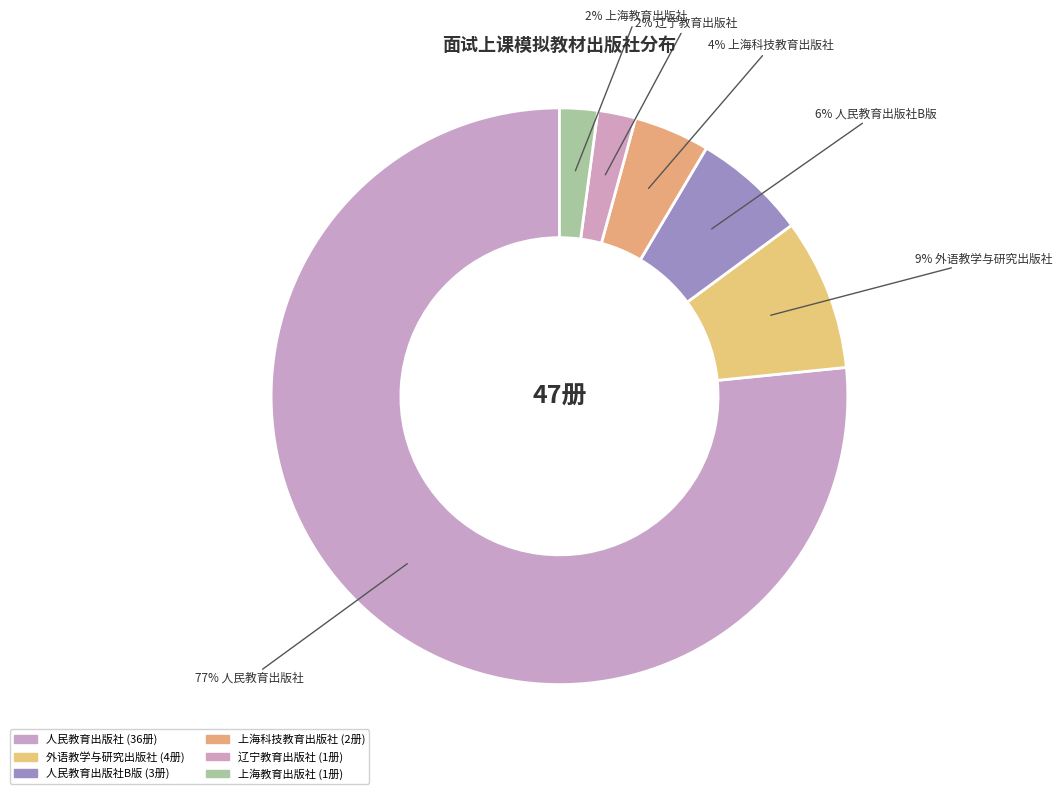

How many segments does this pie chart have?

6